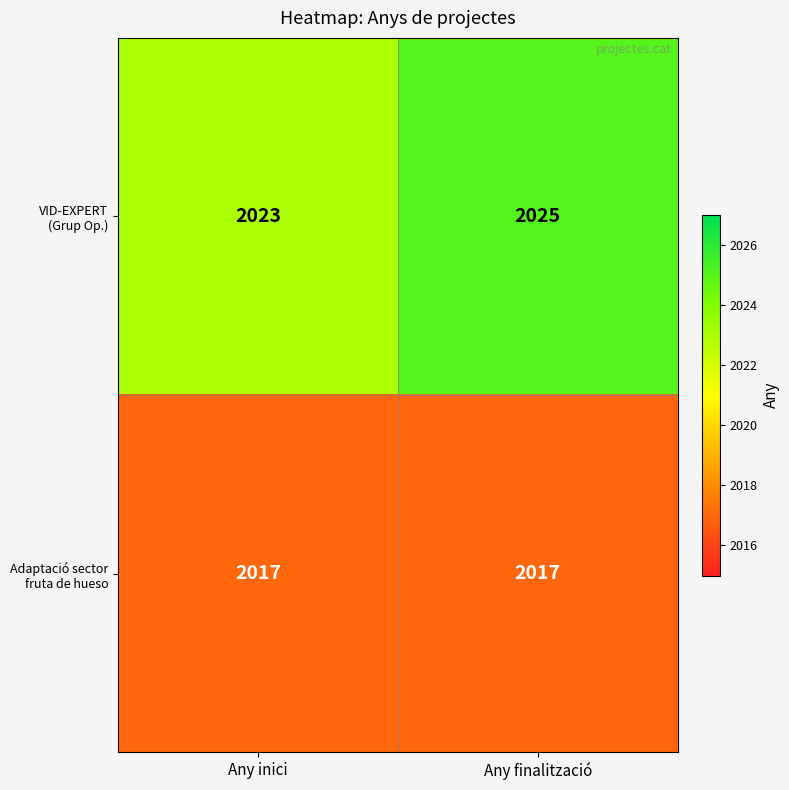

What is the total value across all series at Any inici?

4040